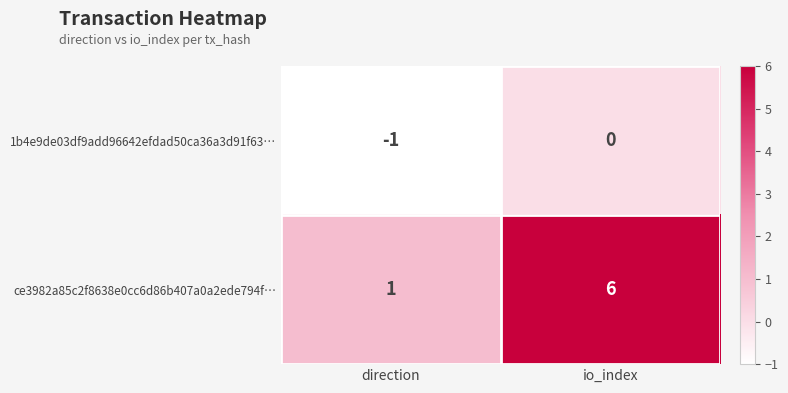

Reading right to left, transcribe all the data shown in this chart.

1b4e9de03df9add96642efdad50ca36a3d91f63…: io_index=0	direction=-1
ce3982a85c2f8638e0cc6d86b407a0a2ede794f…: io_index=6	direction=1